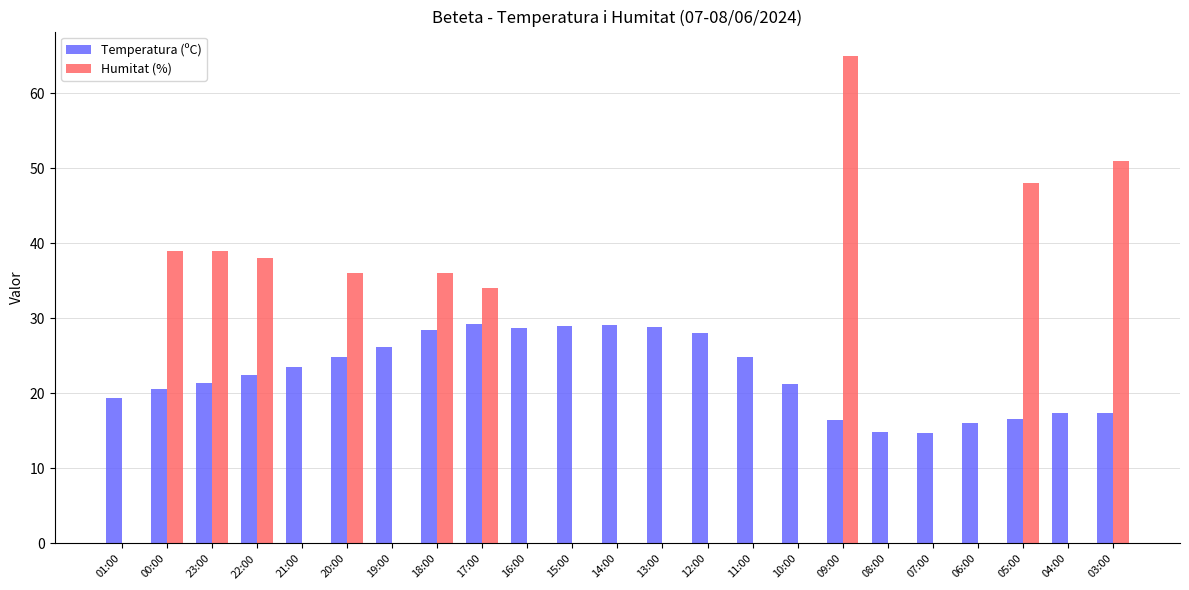

The Humitat (%) series shows 65.0 at 09:00. True or false?

True